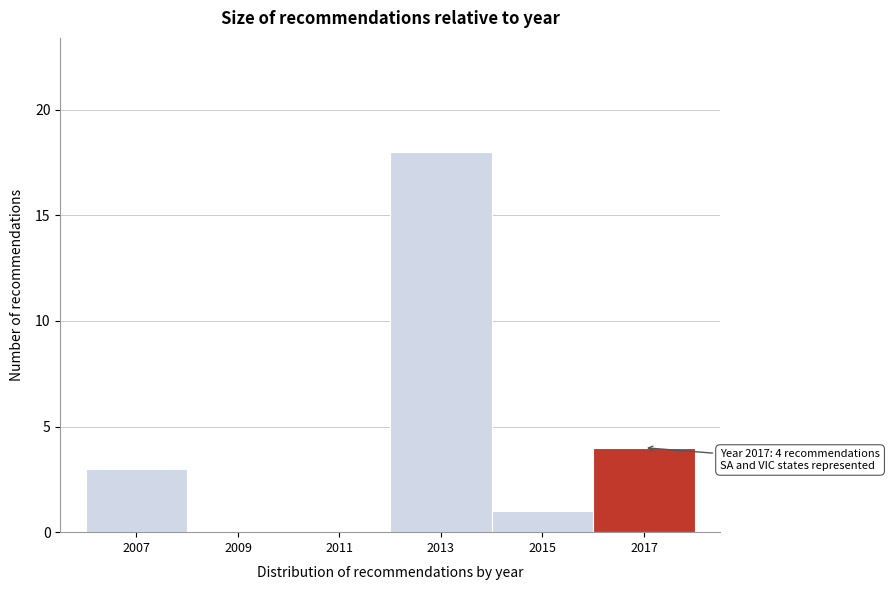

Reading left to right, extract all data points from this chart.

2007=3	2009=0	2011=0	2013=18	2015=1	2017=4